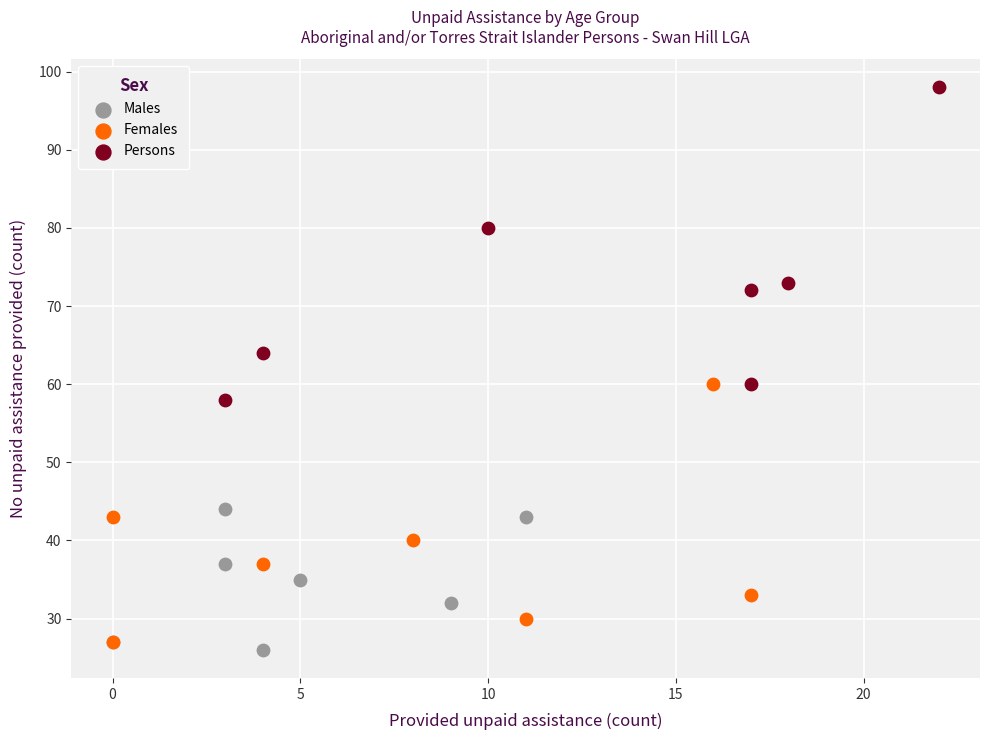

Which series reaches the minimum Y coordinate?

Males